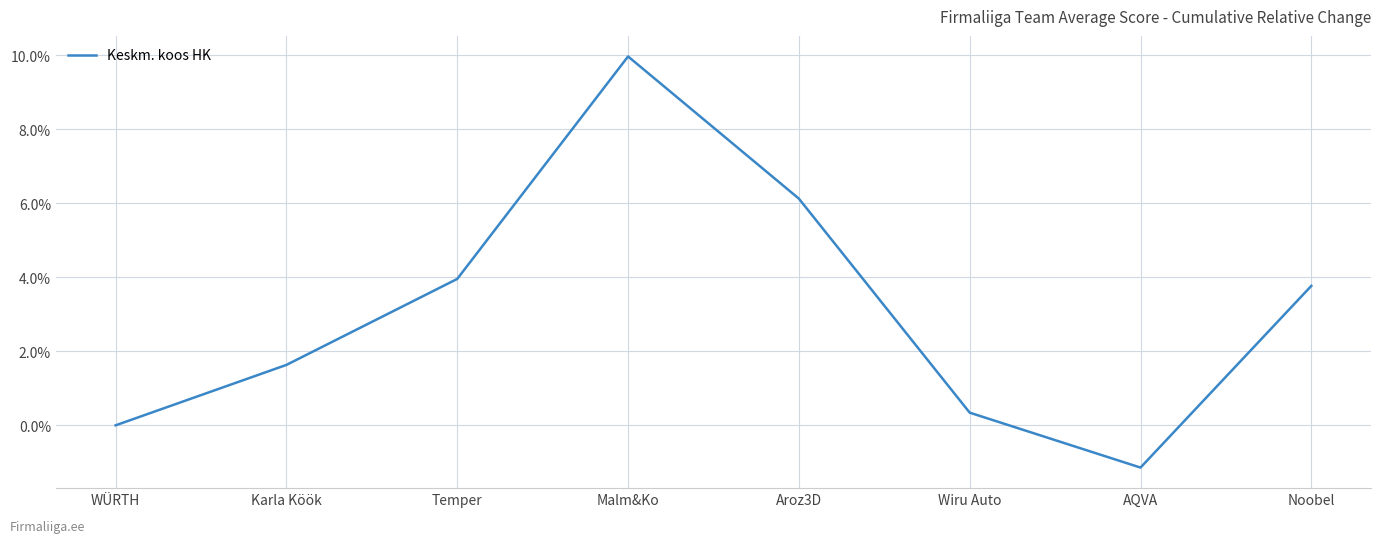

How many series are shown in this chart?

1